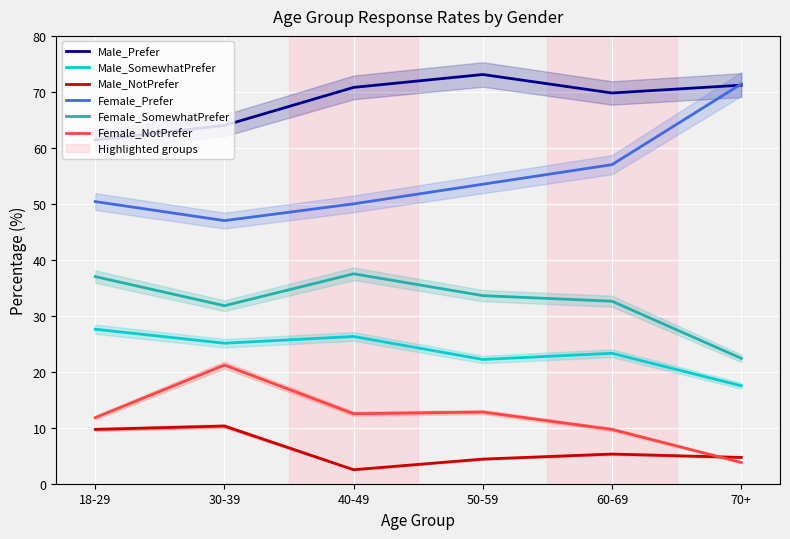

Reading left to right, what are all the values shown in this chart?

Male_Prefer: 18-29=61.4	30-39=64.0	40-49=70.8	50-59=73.1	60-69=69.8	70+=71.2
Male_SomewhatPrefer: 18-29=27.6	30-39=25.1	40-49=26.3	50-59=22.2	60-69=23.3	70+=17.5
Male_NotPrefer: 18-29=9.7	30-39=10.3	40-49=2.5	50-59=4.4	60-69=5.3	70+=4.7
Female_Prefer: 18-29=50.4	30-39=47.0	40-49=50.0	50-59=53.5	60-69=57.0	70+=71.4
Female_SomewhatPrefer: 18-29=37.0	30-39=31.8	40-49=37.5	50-59=33.6	60-69=32.6	70+=22.4
Female_NotPrefer: 18-29=11.8	30-39=21.2	40-49=12.5	50-59=12.8	60-69=9.7	70+=3.8